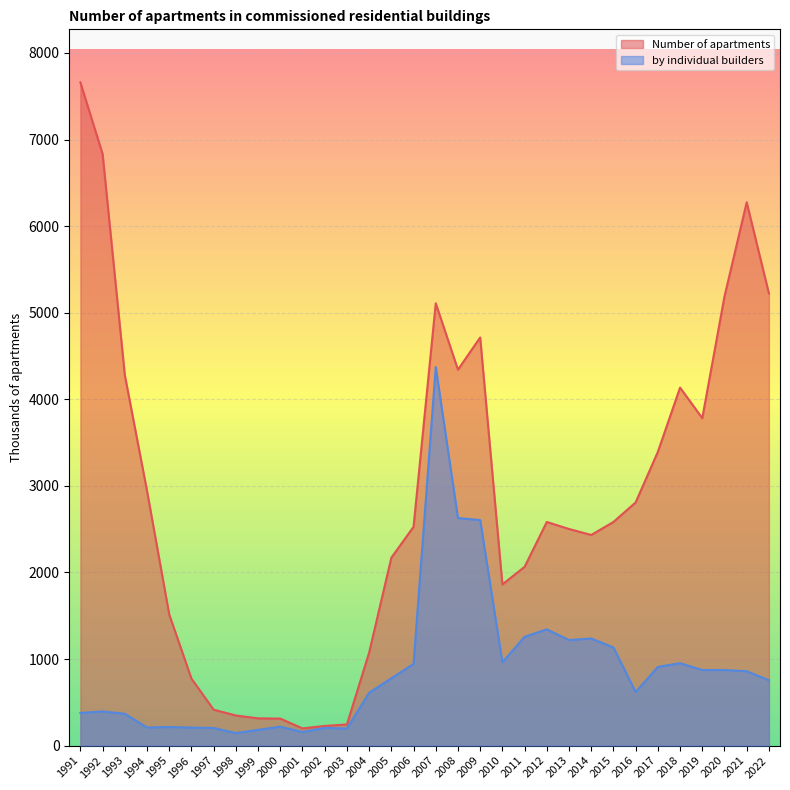

In Number of apartments, how many points are lower than both neighbors (excluding endpoints)?

5